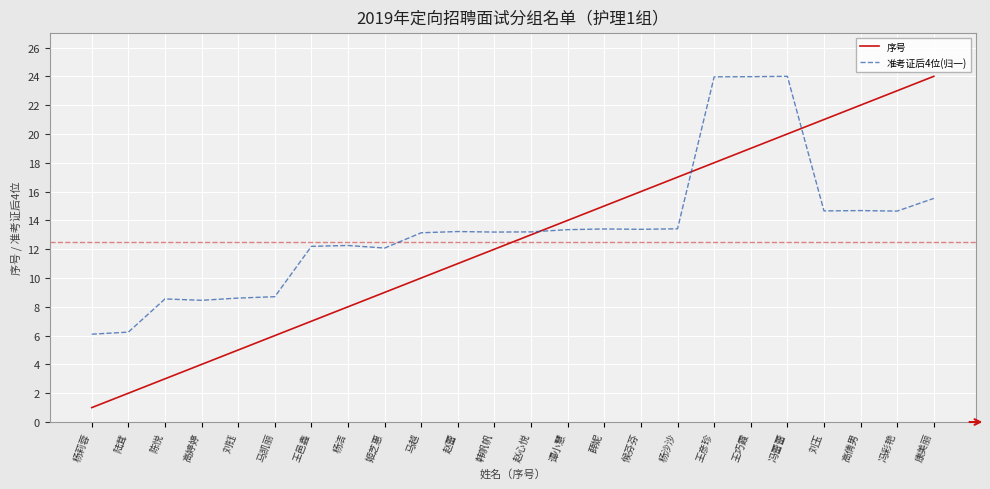

What are all the series names shown in the legend?

序号, 准考证后4位(归一)